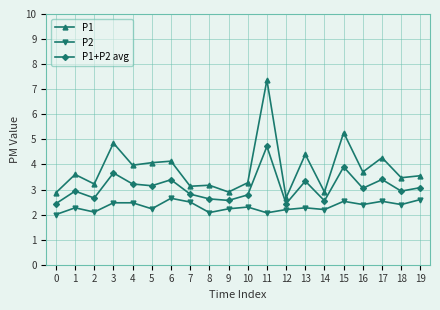

True or false: P1 has more than 0 interior local peaks.

True